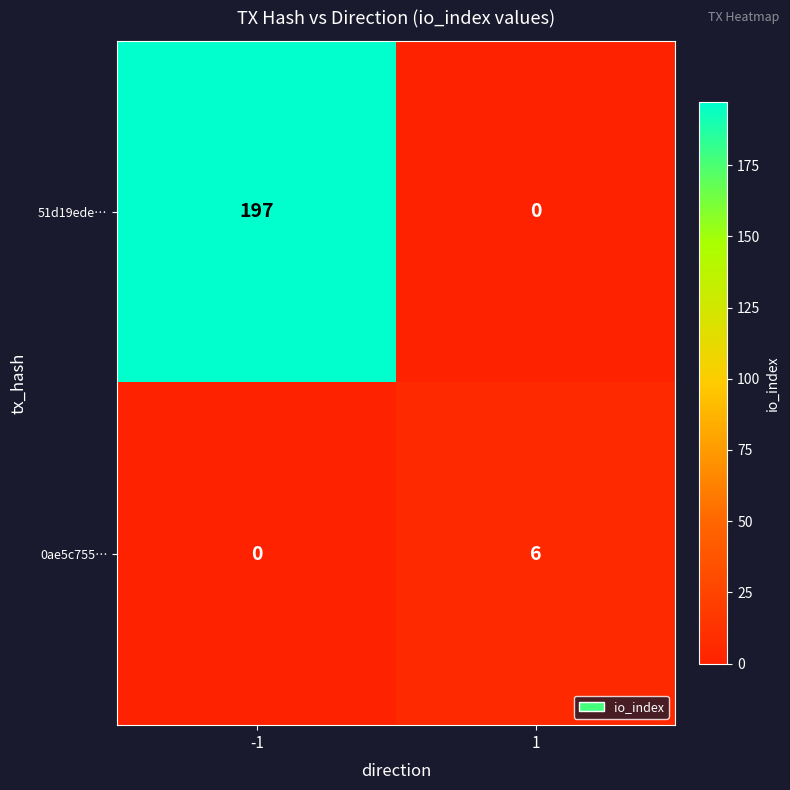

What is the maximum value shown in the chart?

197